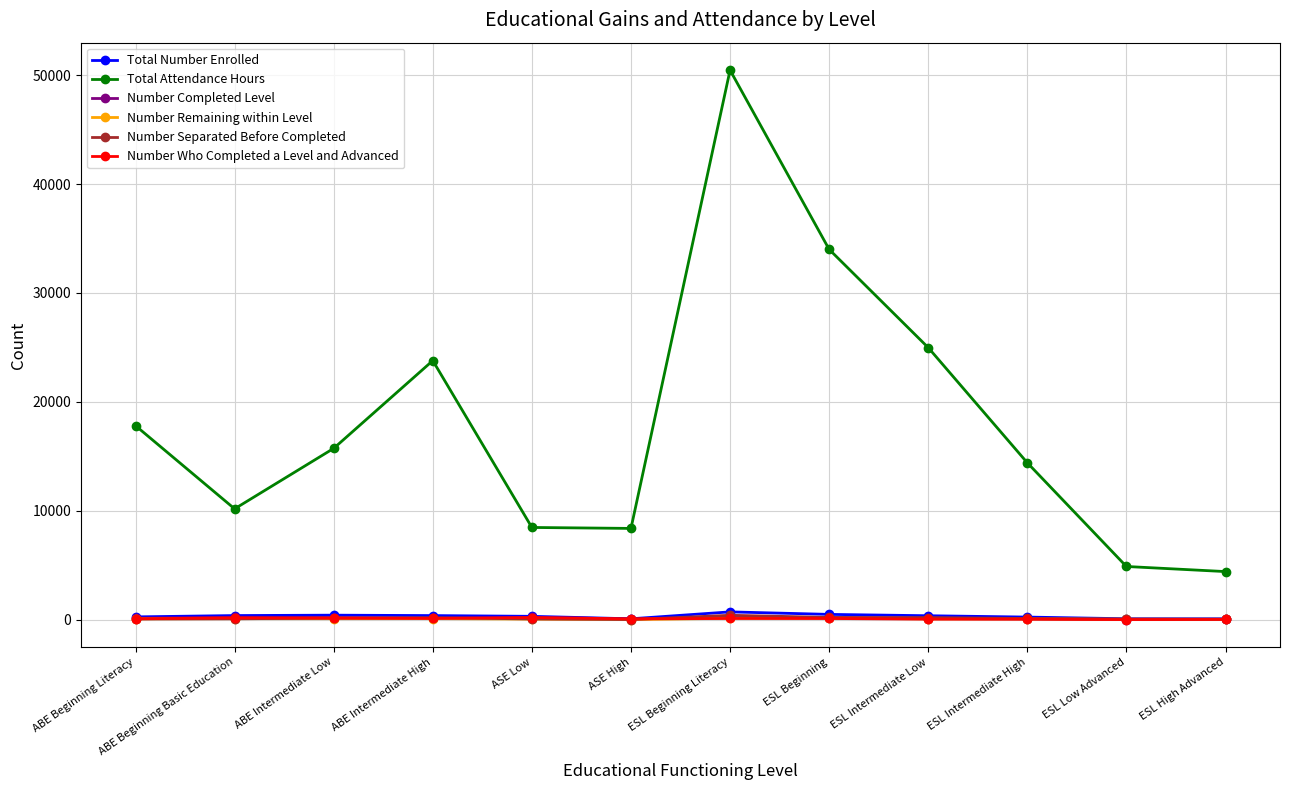

What is the total value across all series at ASE High?

8579